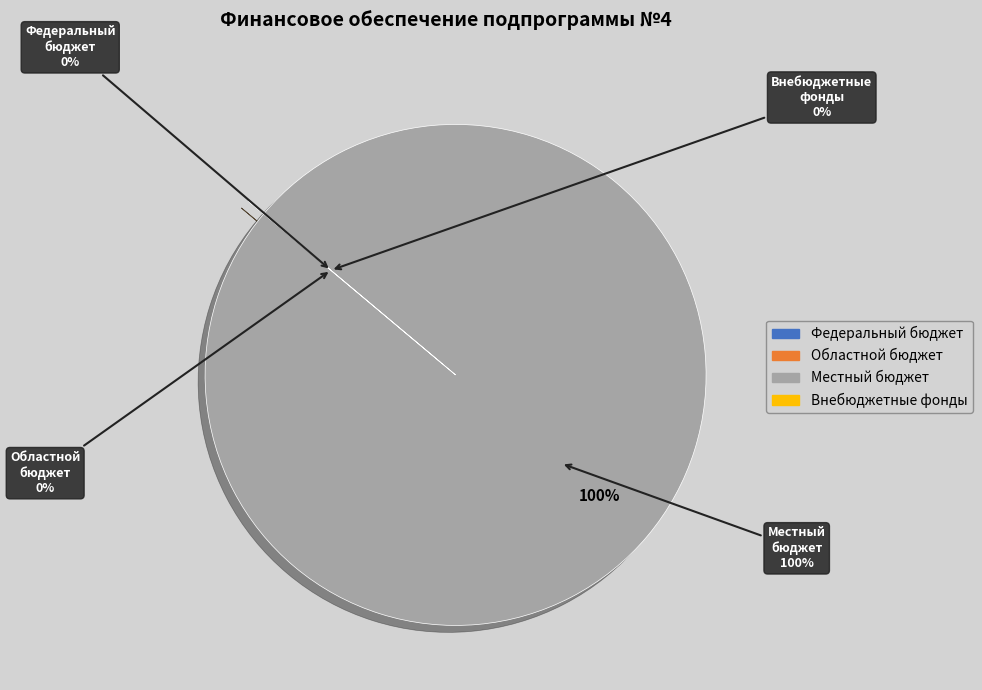

Is Местный бюджет the majority of the pie?

Yes